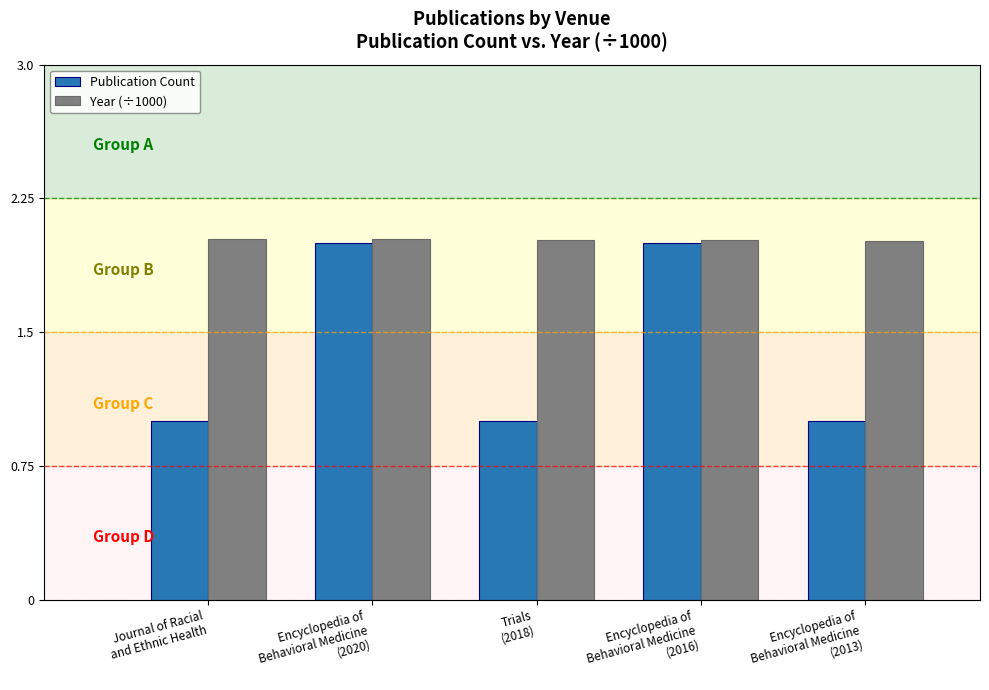

Rank the series at Trials
(2018) from highest to lowest value.

Year (÷1000), Publication Count